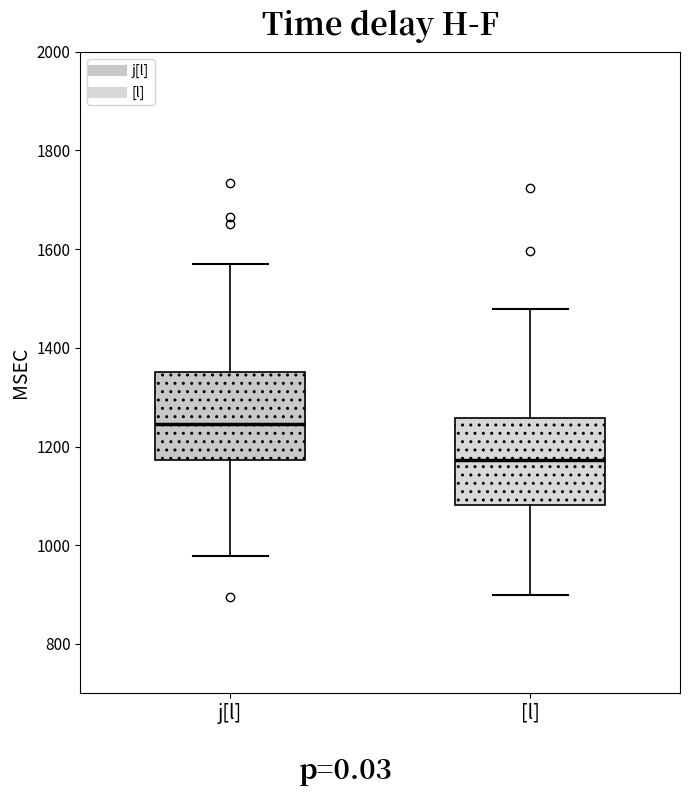

Reading left to right, transcribe this box plot: for each box, give where its median line is, the range the box spans, and where its two whiskers end, as read against the y-axis. The values are not printed on the chart, so give them approximately, as read against the axis.

j[l]: median 1240, box 1180 to 1360, whiskers 980 to 1580
[l]: median 1180, box 1080 to 1260, whiskers 900 to 1480